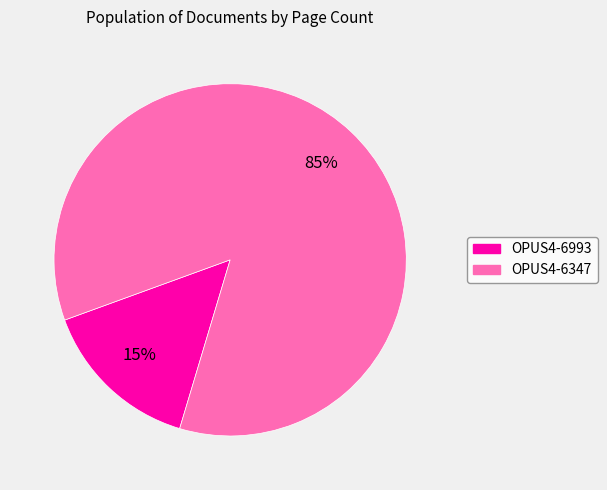

What percentage is the OPUS4-6347 slice, to the nearest percent?

85%